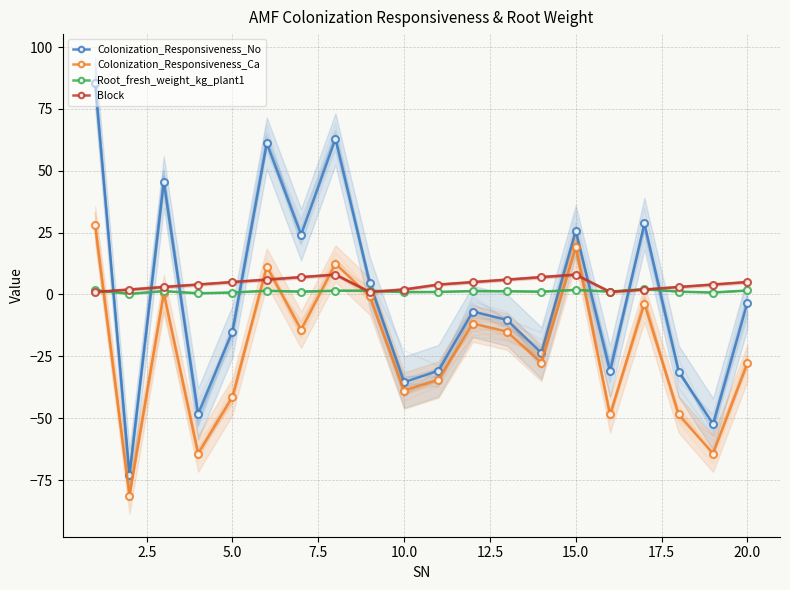

How many series are shown in this chart?

4